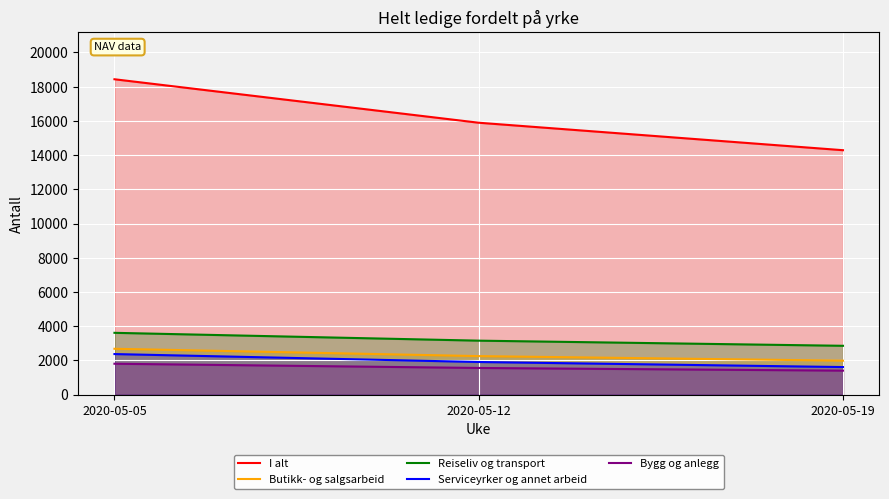

Rank the series at 2020-05-19 from lowest to highest value.

Bygg og anlegg, Serviceyrker og annet arbeid, Butikk- og salgsarbeid, Reiseliv og transport, I alt